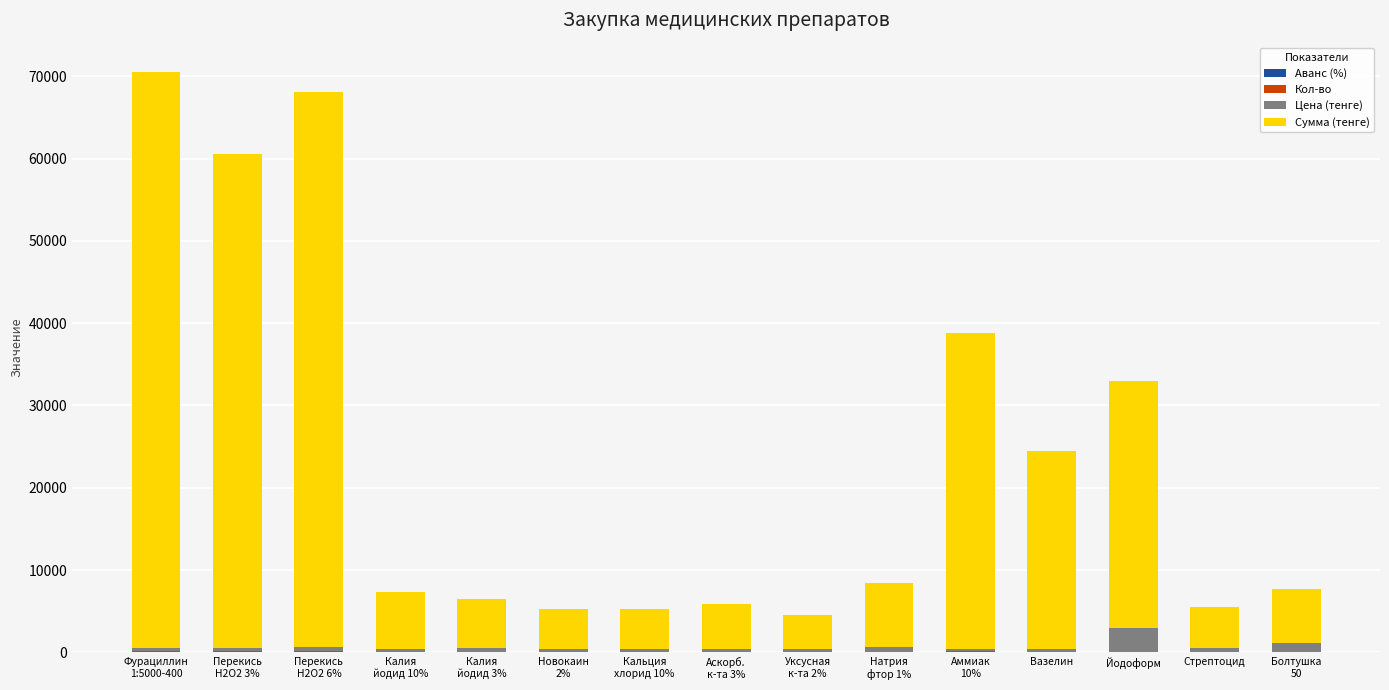

Which category has the lowest value in the Кол-во series?

Болтушка
50